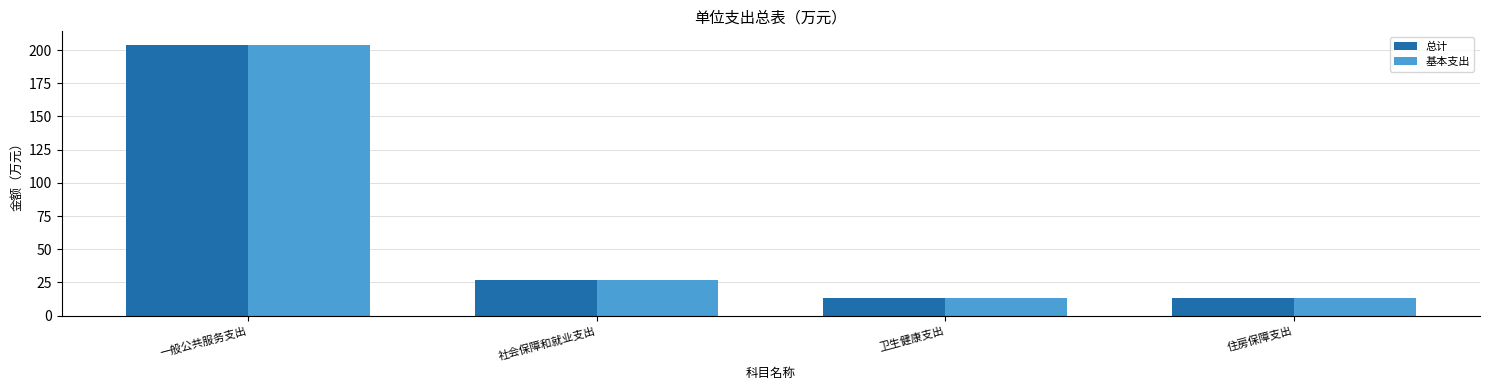

What is the lowest value of the 基本支出 series?

13.2